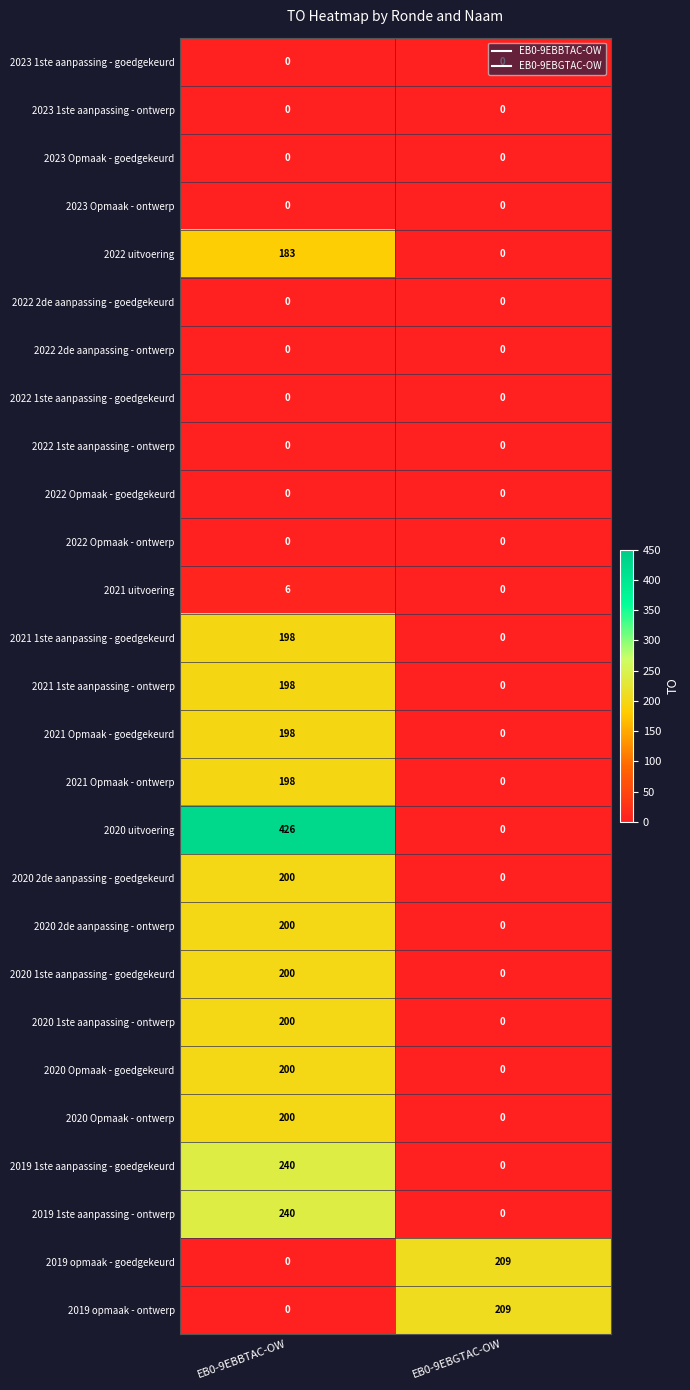

What is the sum of all 2020 Opmaak - goedgekeurd values?

200